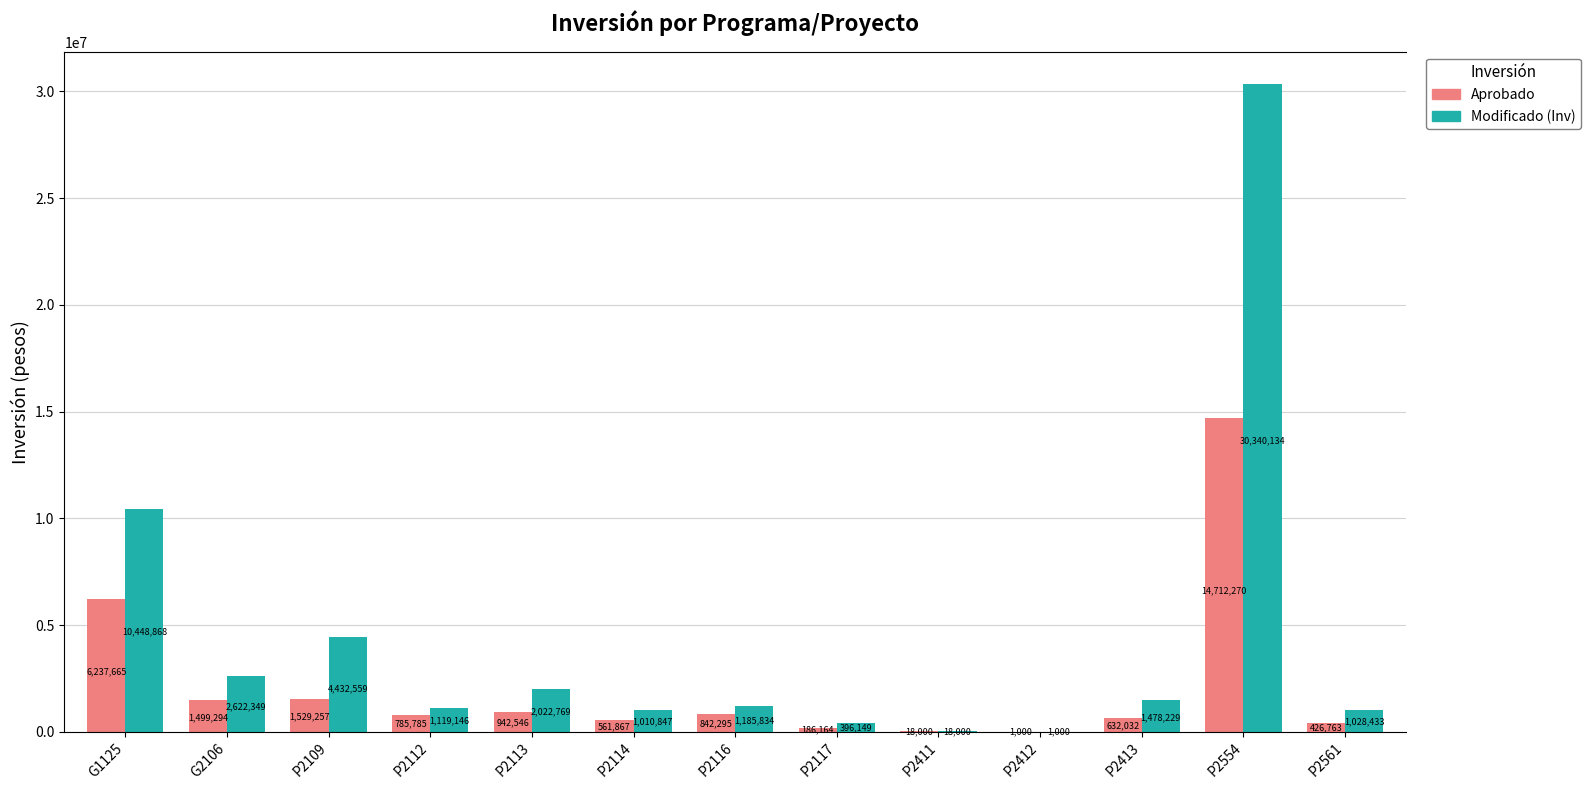

Which label corresponds to the largest value in the chart?

P2554